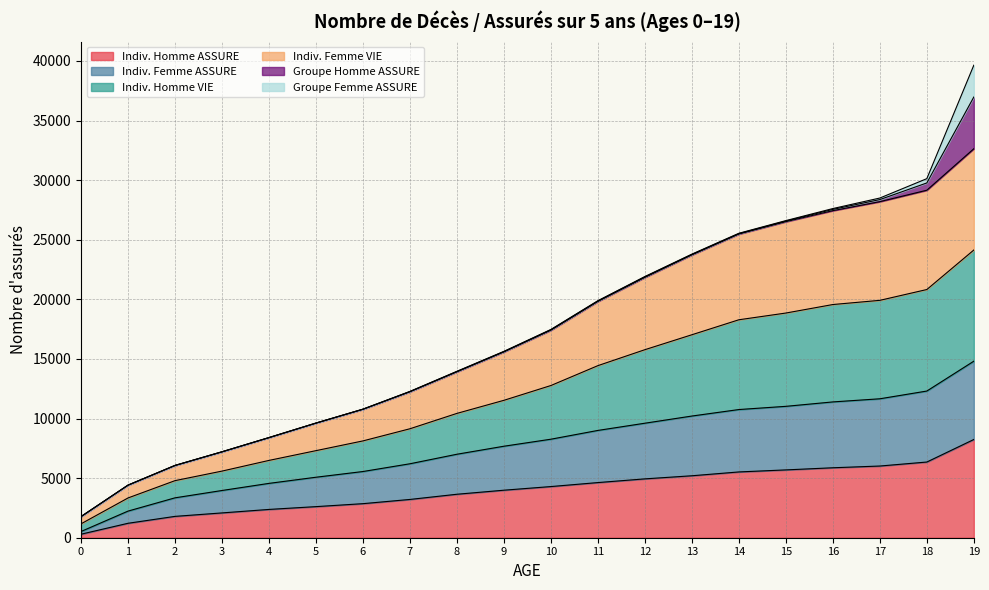

At which category is the sum across all series the highest?

19